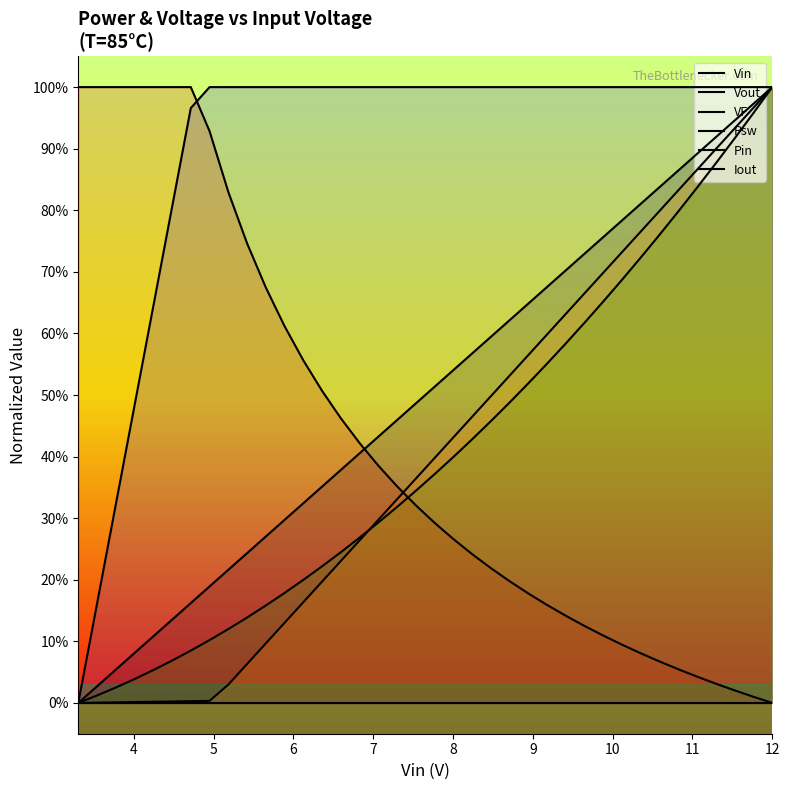

What is the difference between the maximum and second lowest values in the Pin series?

1.0